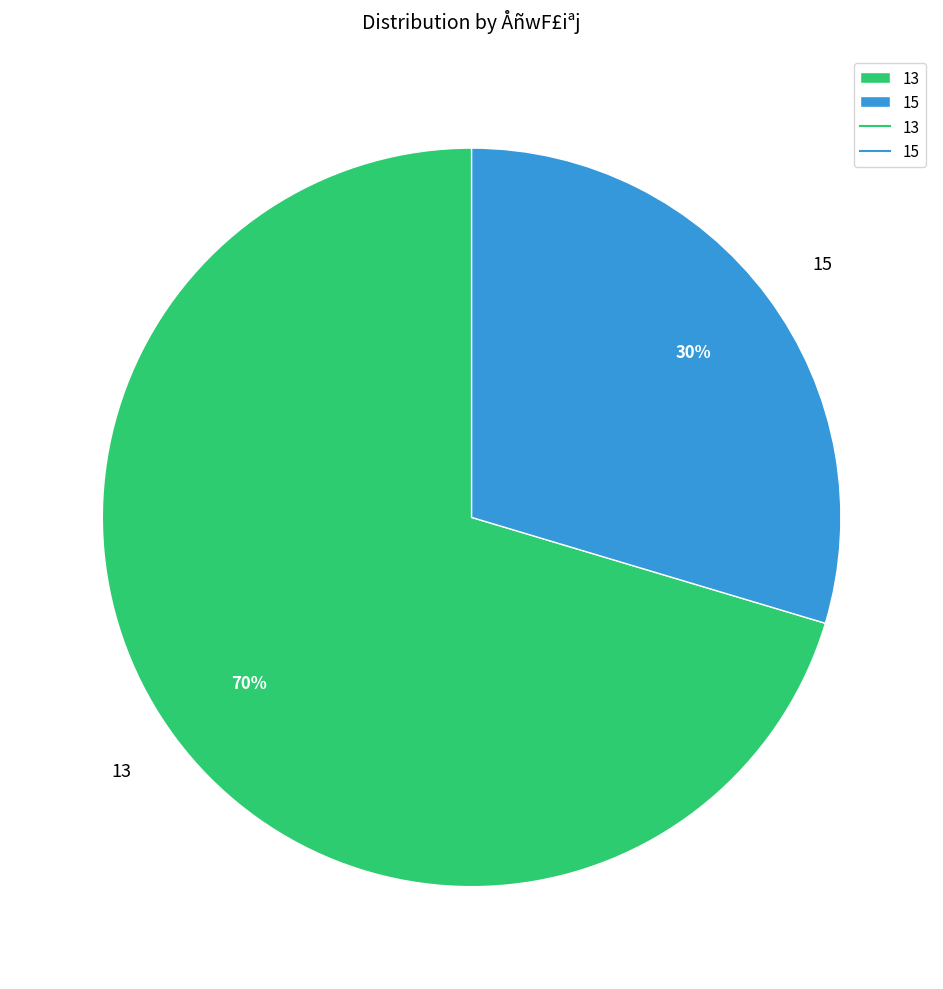

Combined, do 13 and 15 account for over 50%?

Yes